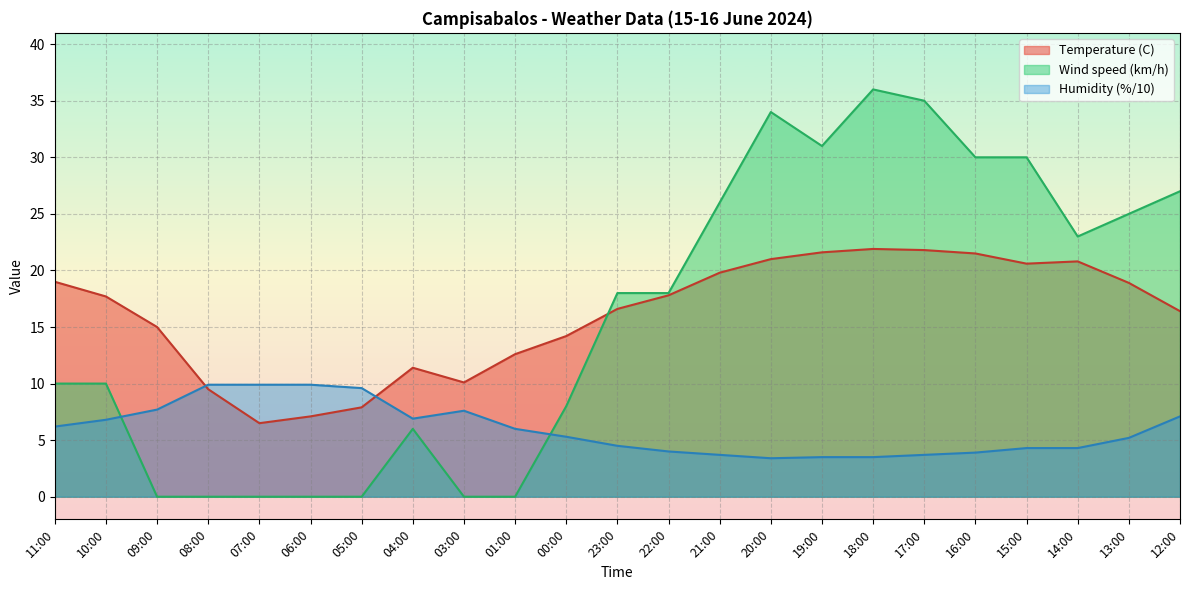

What is the average value of the Wind speed (km/h) series?

16.0